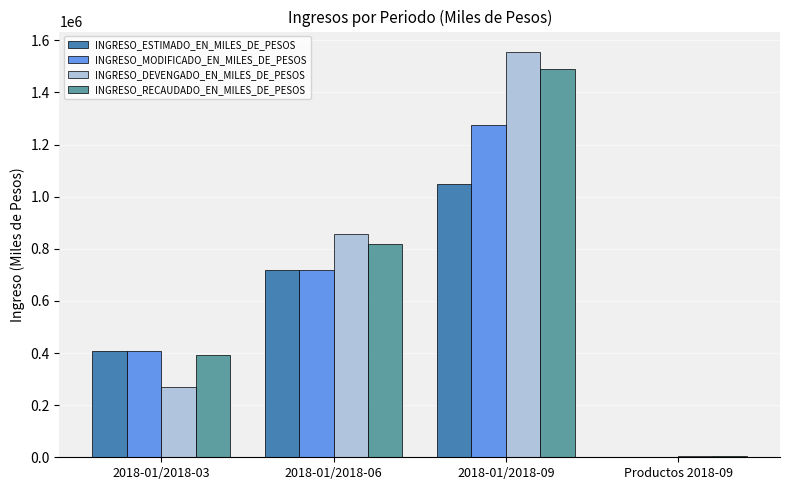

Which series changed the most between 2018-01/2018-03 and 2018-01/2018-06?

INGRESO_DEVENGADO_EN_MILES_DE_PESOS